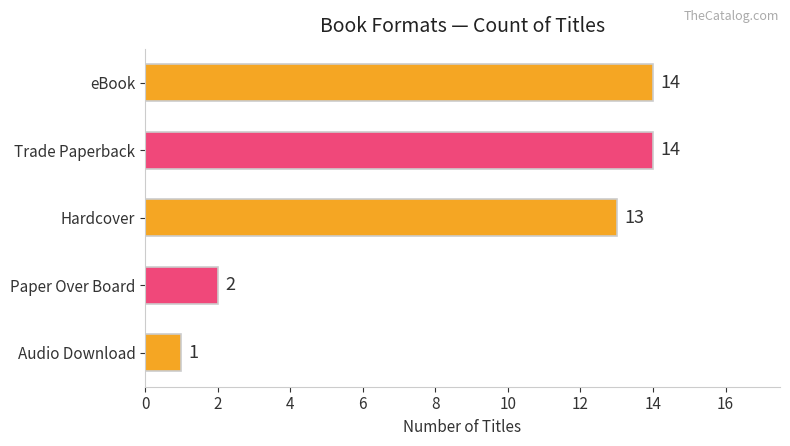

What is the ratio of the value at Trade Paperback to the value at eBook?

1.0